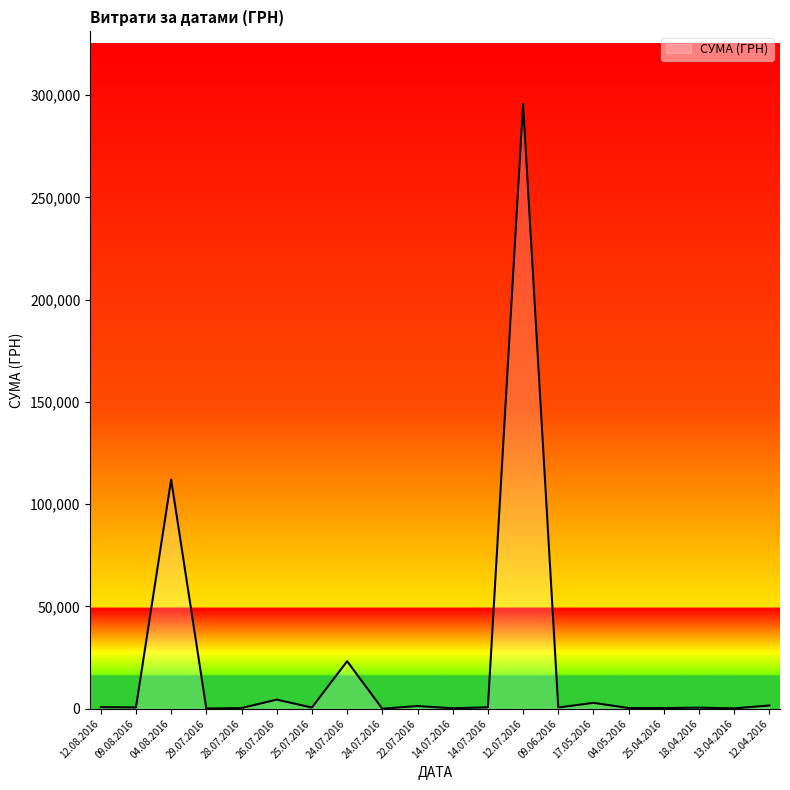

Is this an area chart (filled region under the line)?

Yes